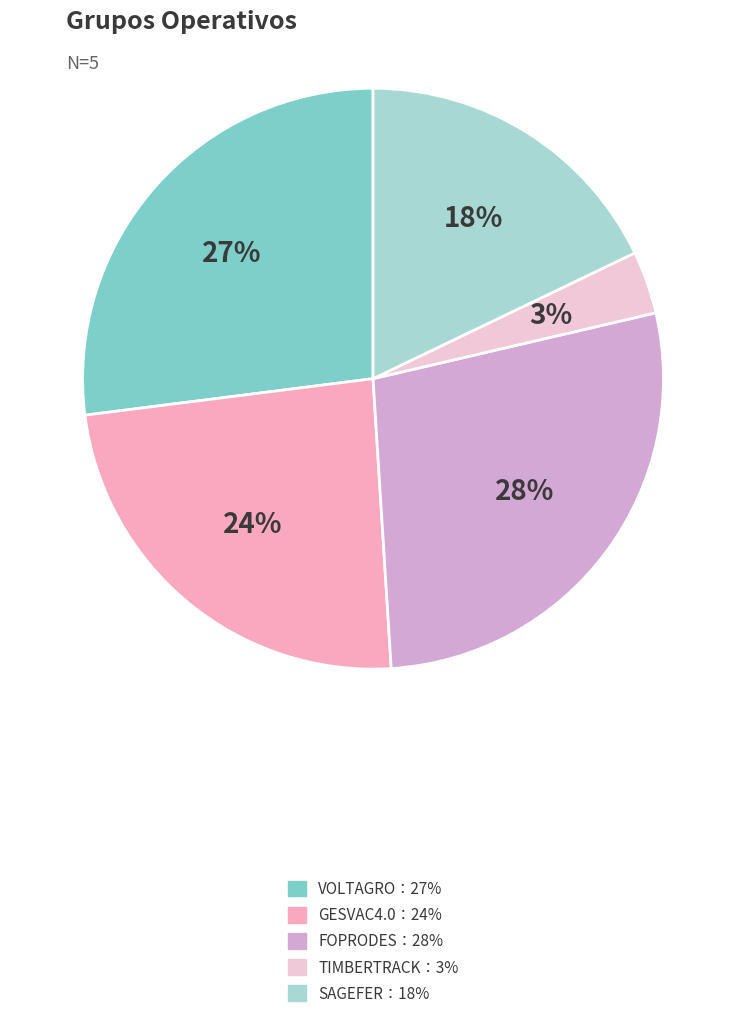

Is there any slice that represents more than half of the pie?

No